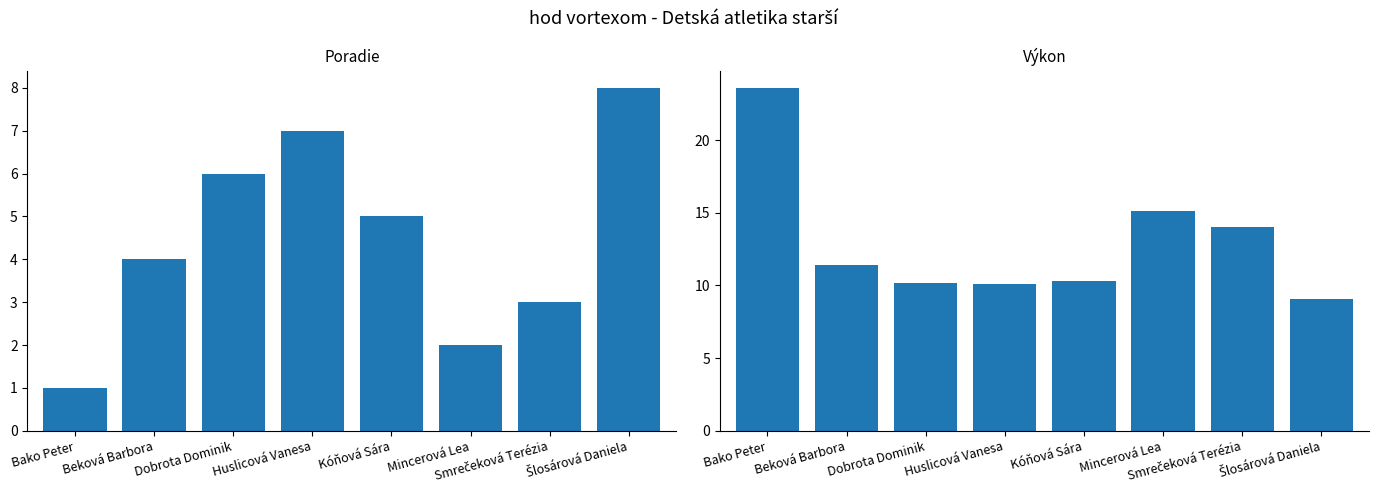

What is the difference between the maximum and minimum values in the Poradie series?

7.0